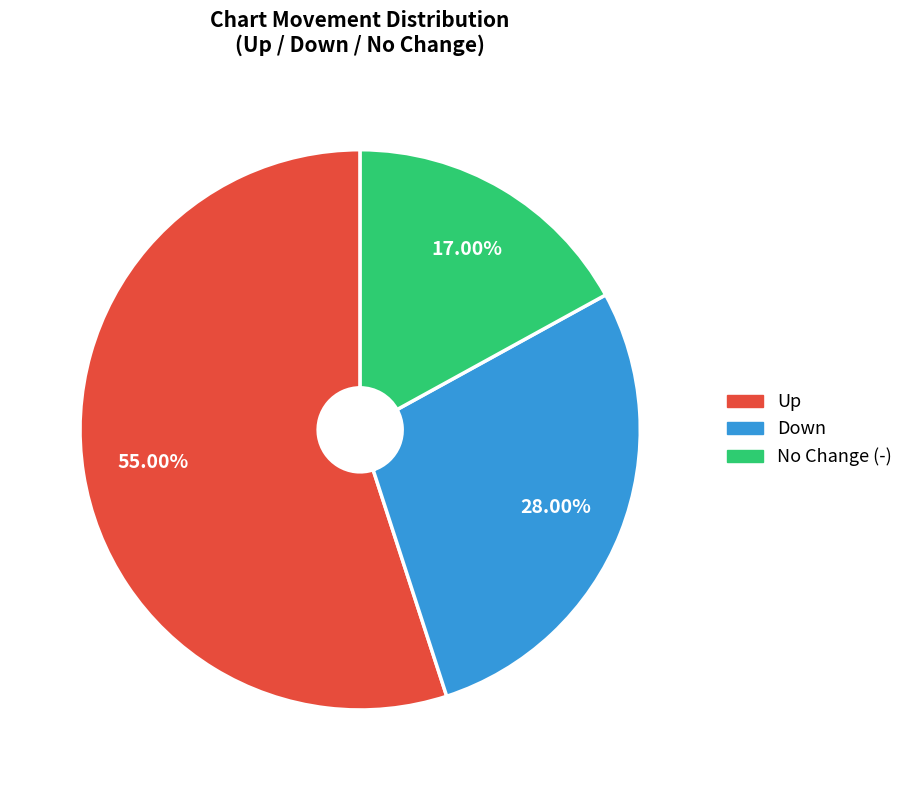

Is there any slice that represents more than half of the pie?

Yes